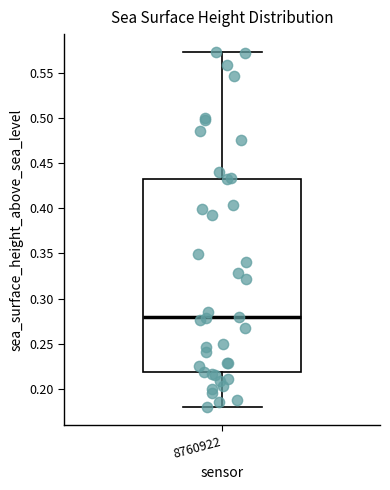

Transcribe this box plot: give where the median line is, the range the box spans, and where the two whiskers end, as read against the y-axis. The values are not printed on the chart, so give them approximately, as read against the axis.

median 0.280, box 0.220 to 0.430, whiskers 0.180 to 0.575